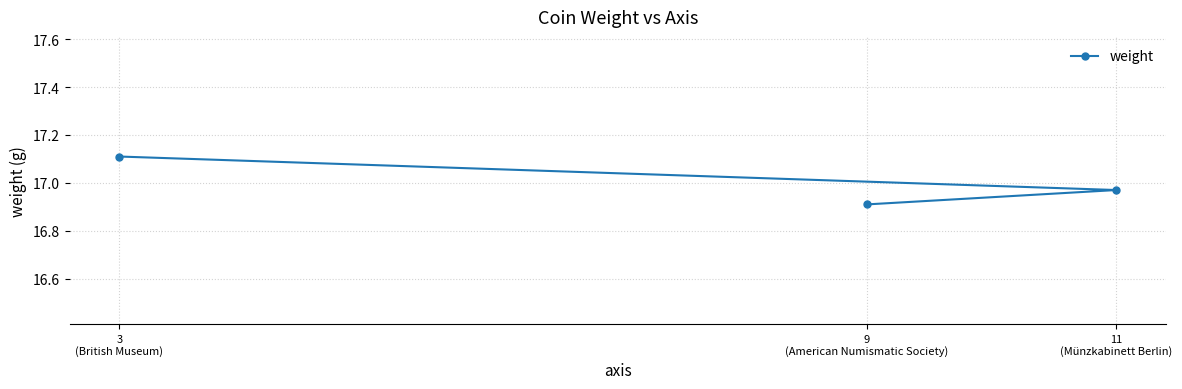

Rank the categories by value from highest to lowest.

3
(British Museum), 11
(Münzkabinett Berlin), 9
(American Numismatic Society)